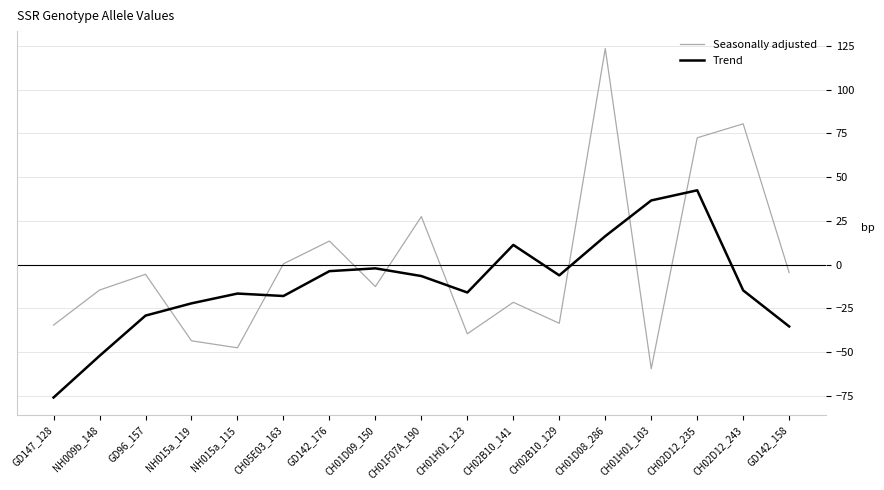

After their last crossing, which series has the higher values: Seasonally adjusted or Trend?

Seasonally adjusted